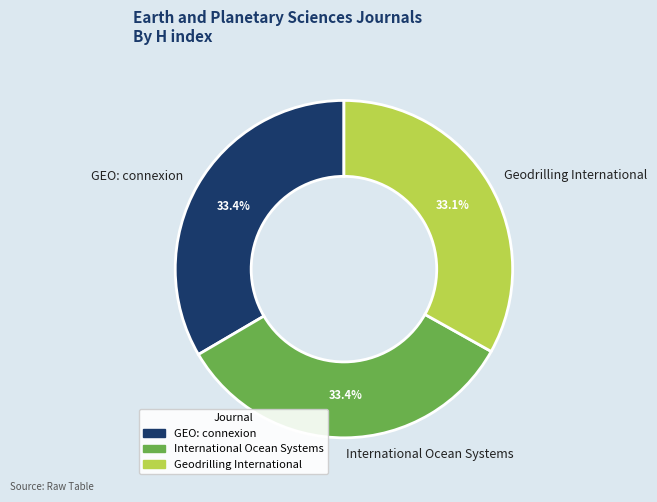

To the nearest percent, what percentage of the pie is International Ocean Systems?

33%